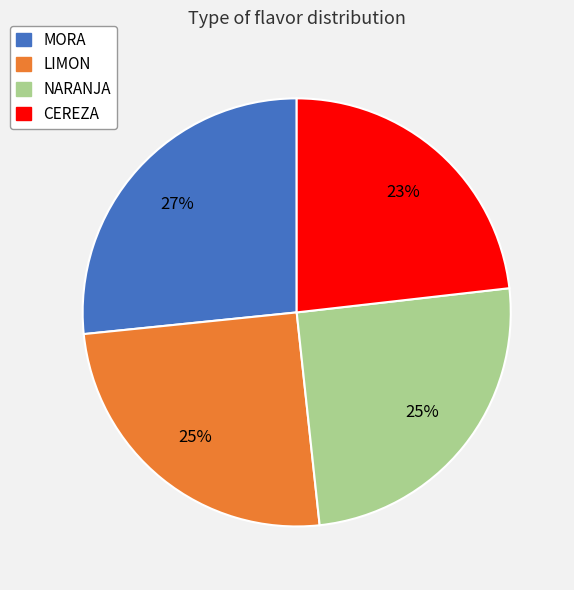

To the nearest percent, what portion does NARANJA represent?

25%